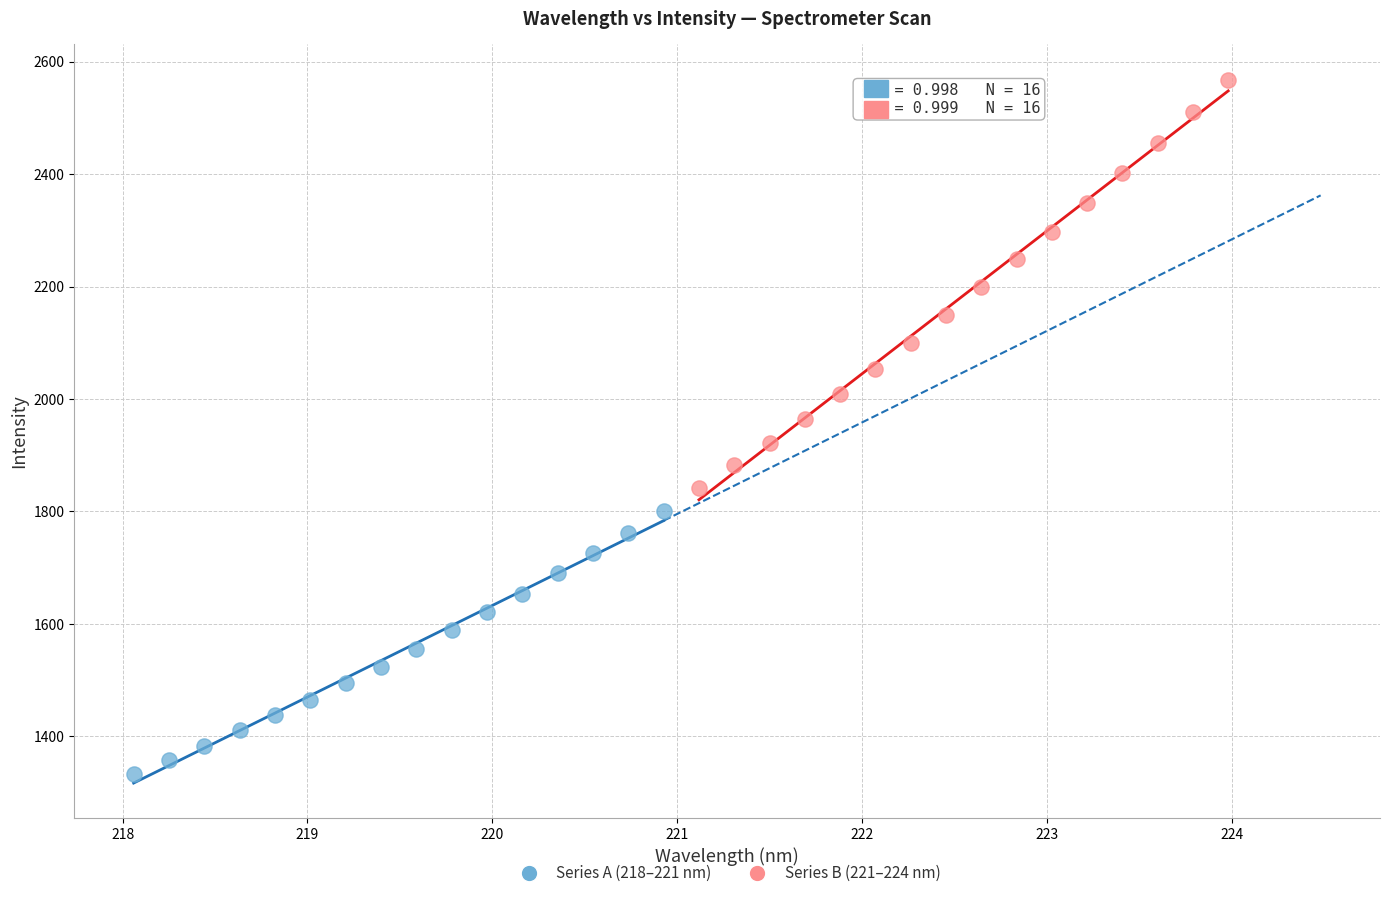

Which series contains the lowest Y value?

Series A (218–221 nm)